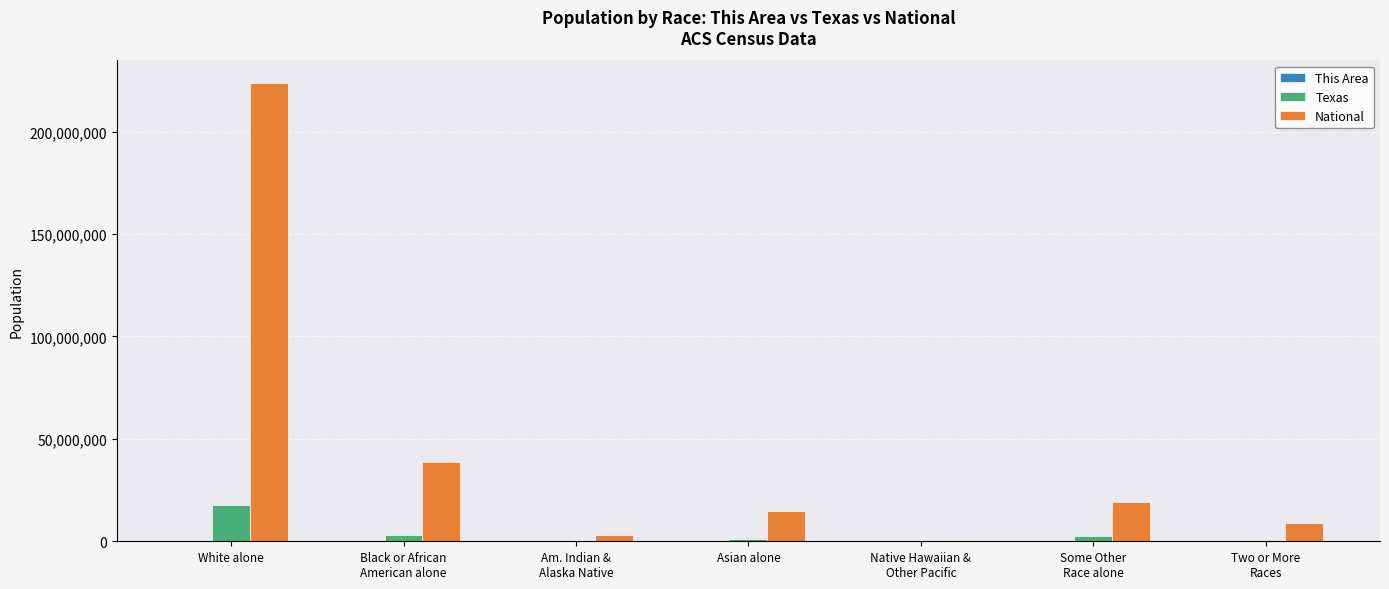

What is the total value across all series at Am. Indian &
Alaska Native?

3103437